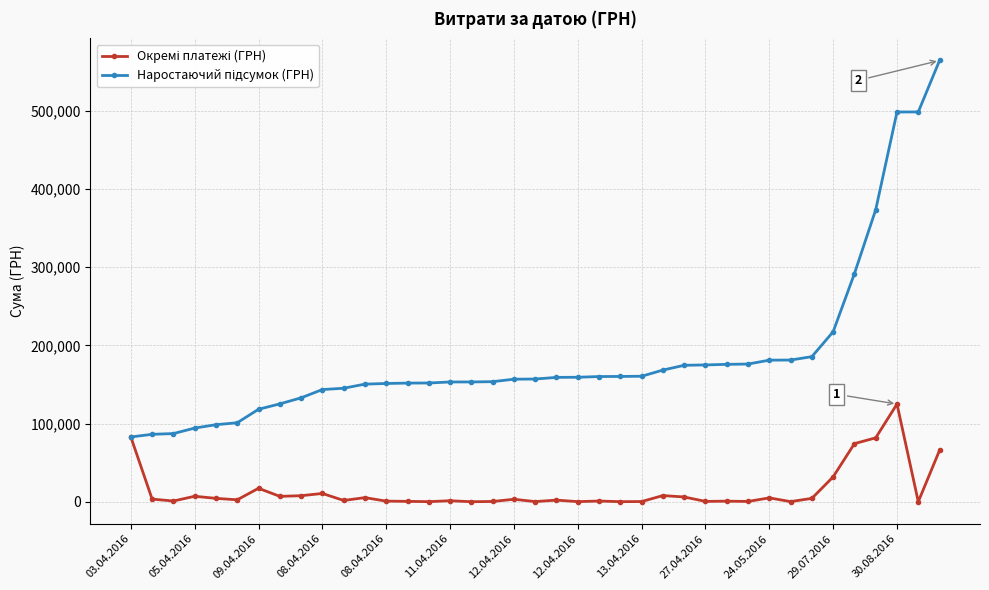

True or false: Окремі платежі (ГРН) and Наростаючий підсумок (ГРН) cross at least once.

False